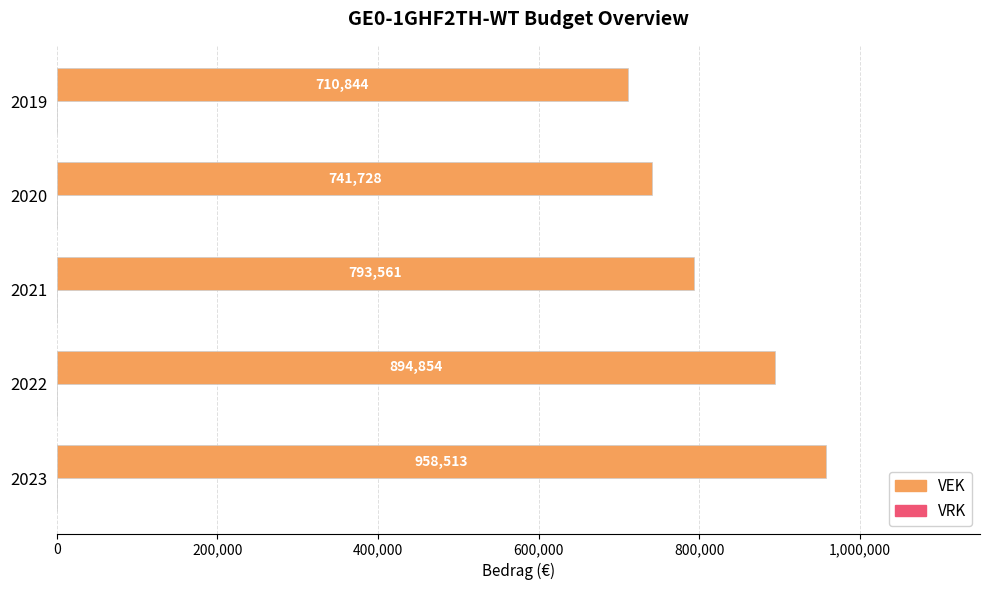

What is the average value?

819900